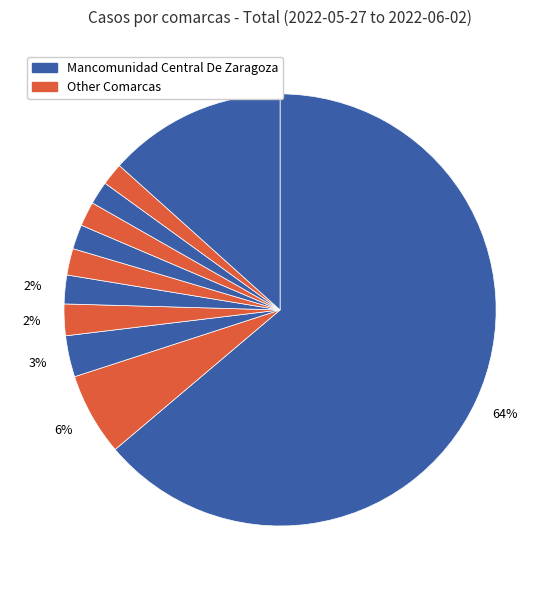

How many slices are in this pie chart?

11